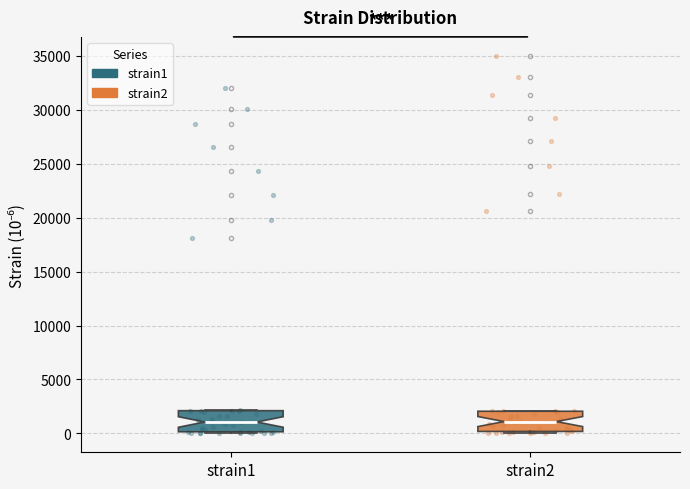

Reading left to right, read every box against the y-axis: the position of its median line, the range the box covers, and the ends of its whiskers. The values are not printed on the chart, so give them approximately, as read against the axis.

strain1: median 1000, box 0 to 2000, whiskers 0 to 2000
strain2: median 1000, box 0 to 2000, whiskers 0 (just below the box's lower edge) to 2000